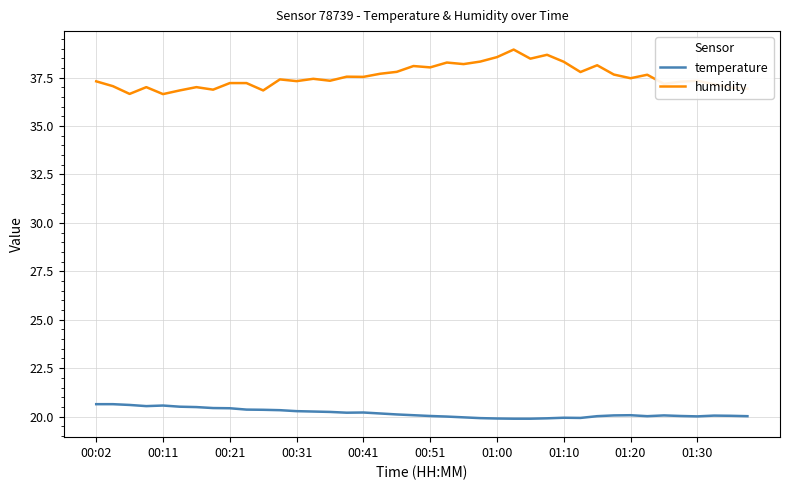

What is the highest value of the temperature series?

20.6